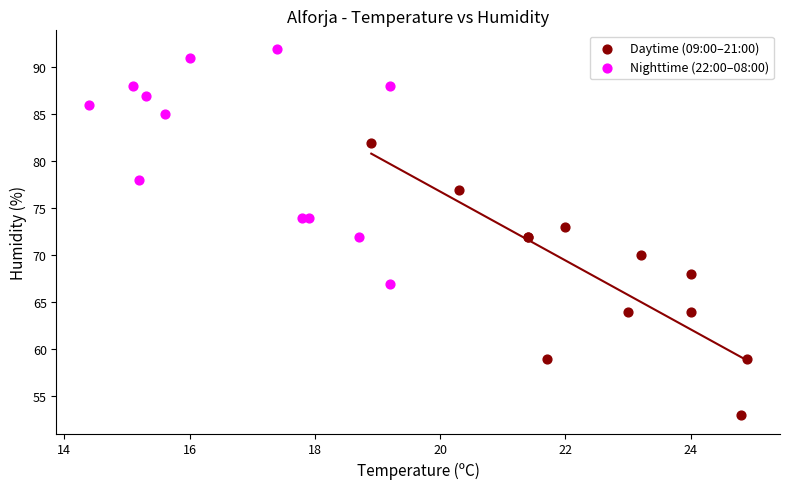

Which series contains the lowest Y value?

Daytime (09:00–21:00)